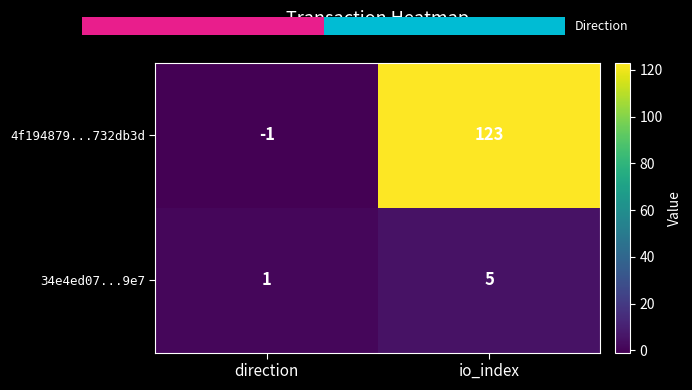

What is the difference between the highest and lowest values at direction?

2